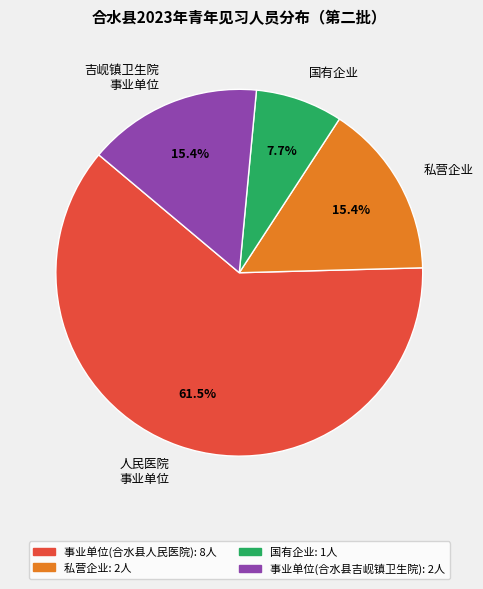

To the nearest percent, what is the difference between the largest and smallest slice percentages?

54%